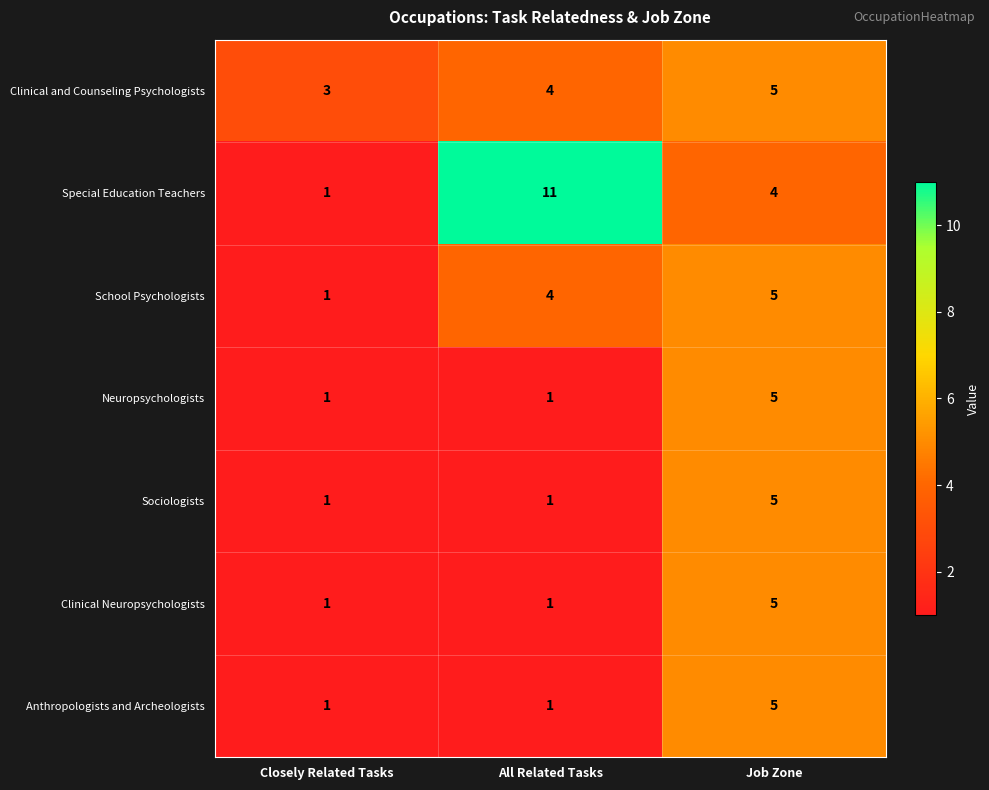

What is the difference between the maximum and minimum values in the School Psychologists series?

4